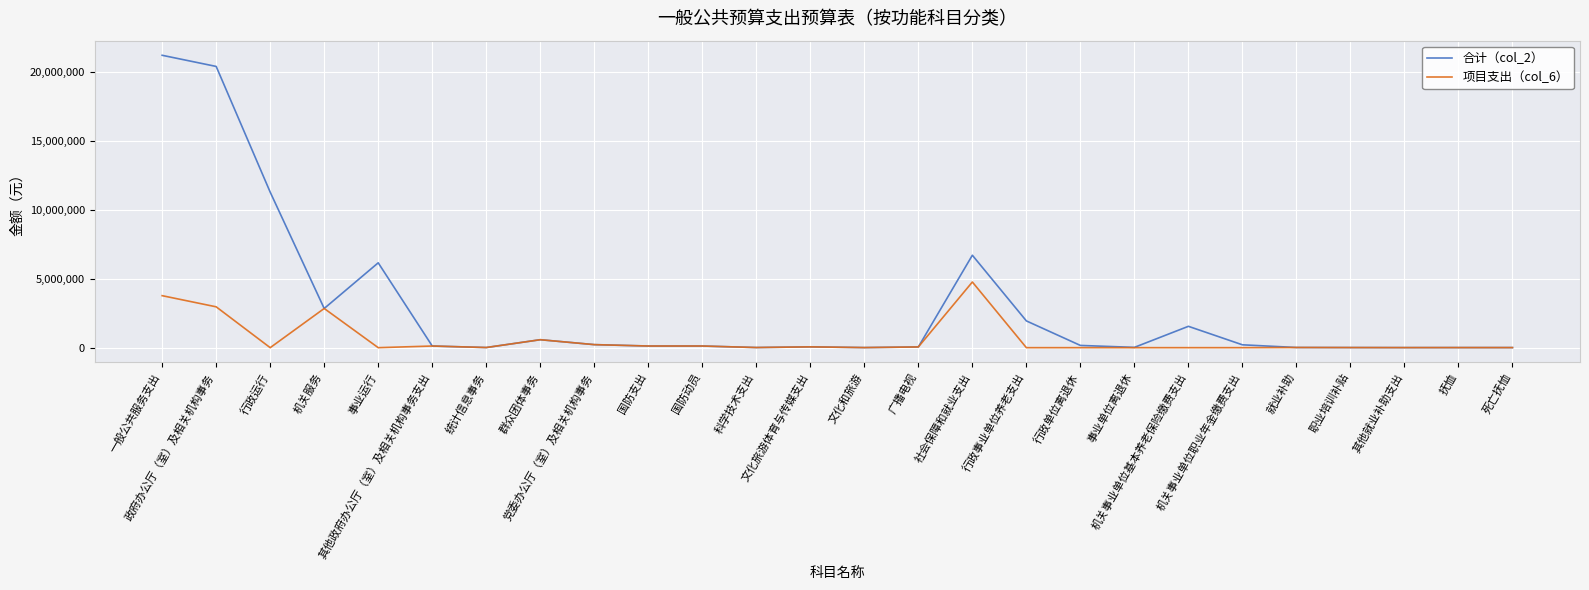

List the series in order of their peak value, lowest first.

项目支出（col_6）, 合计（col_2）